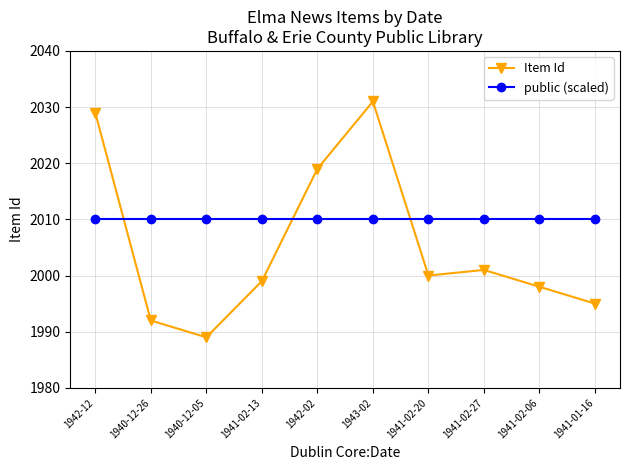

Rank the categories by Item Id value from lowest to highest.

1940-12-05, 1940-12-26, 1941-01-16, 1941-02-06, 1941-02-13, 1941-02-20, 1941-02-27, 1942-02, 1942-12, 1943-02